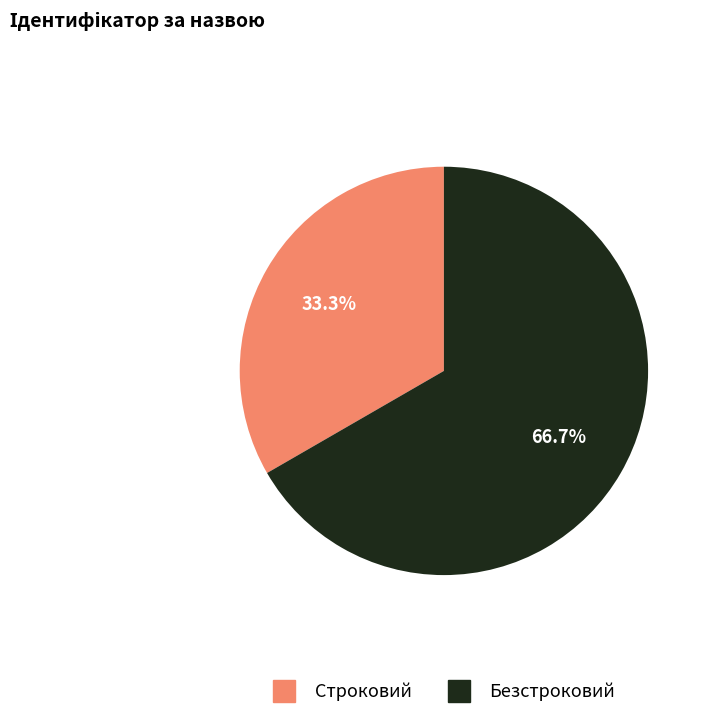

How much of the chart is everything except Строковий?

66.7%